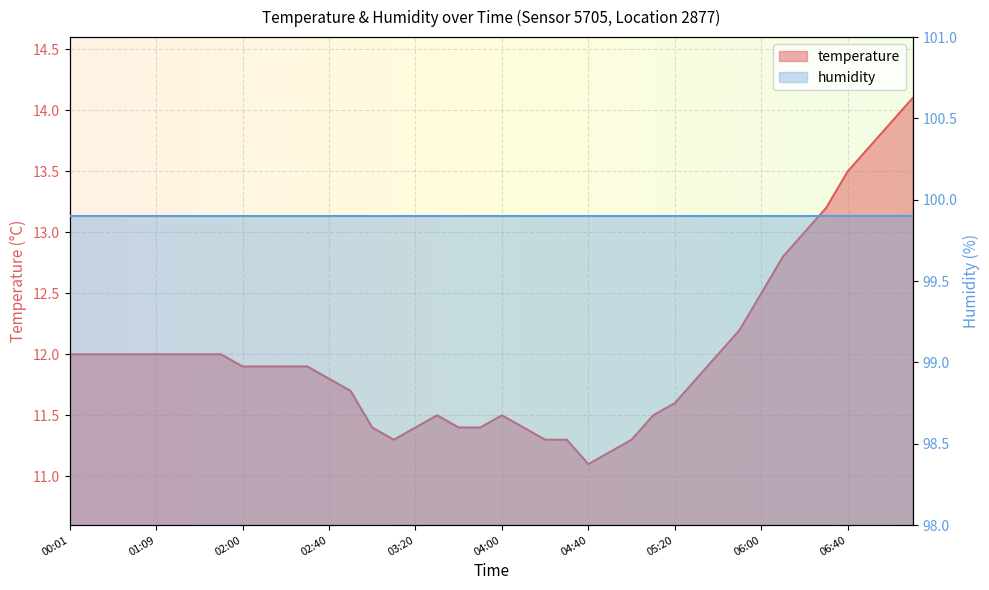

What is the approximate value at 06:20?

13.0